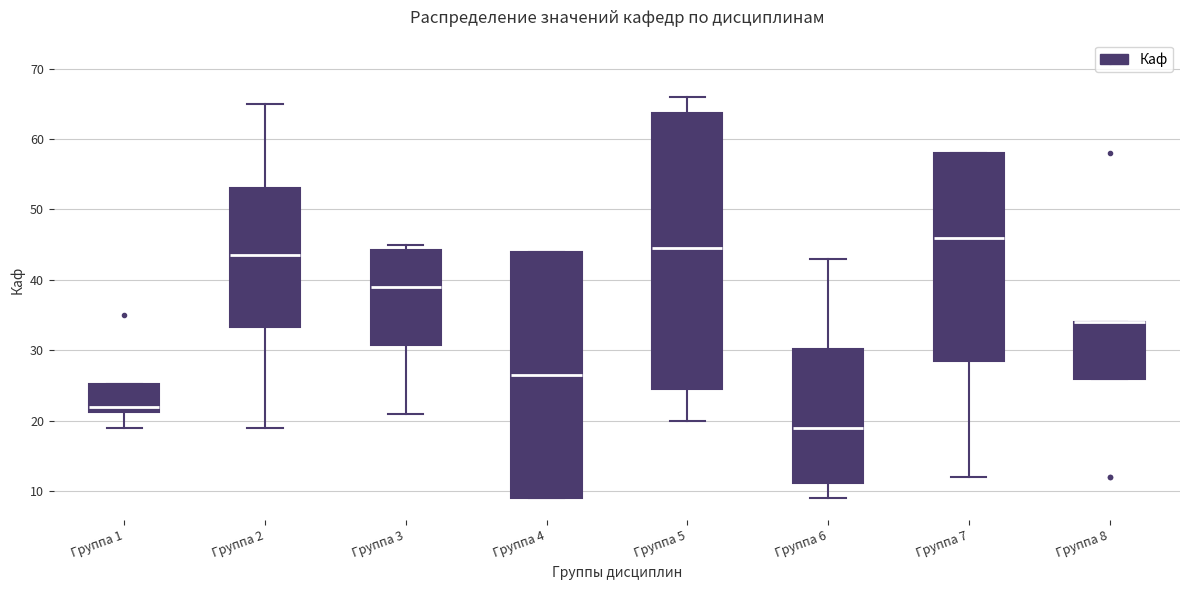

Reading left to right, transcribe this box plot: for each box, give where its median line is, the range the box spans, and where its two whiskers end, as read against the y-axis. The values are not printed on the chart, so give them approximately, as read against the axis.

Группа 1: median 22, box 21 to 25, whiskers 19 to 25
Группа 2: median 44, box 33 to 53, whiskers 19 to 65
Группа 3: median 39, box 31 to 44, whiskers 21 to 45
Группа 4: median 27, box 9 to 44, whiskers 9 to 44
Группа 5: median 45, box 25 to 64, whiskers 20 to 66
Группа 6: median 19, box 11 to 30, whiskers 9 to 43
Группа 7: median 46, box 29 to 58, whiskers 12 to 58
Группа 8: median 34 (drawn on the box's upper edge), box 26 to 34, whiskers 26 to 34